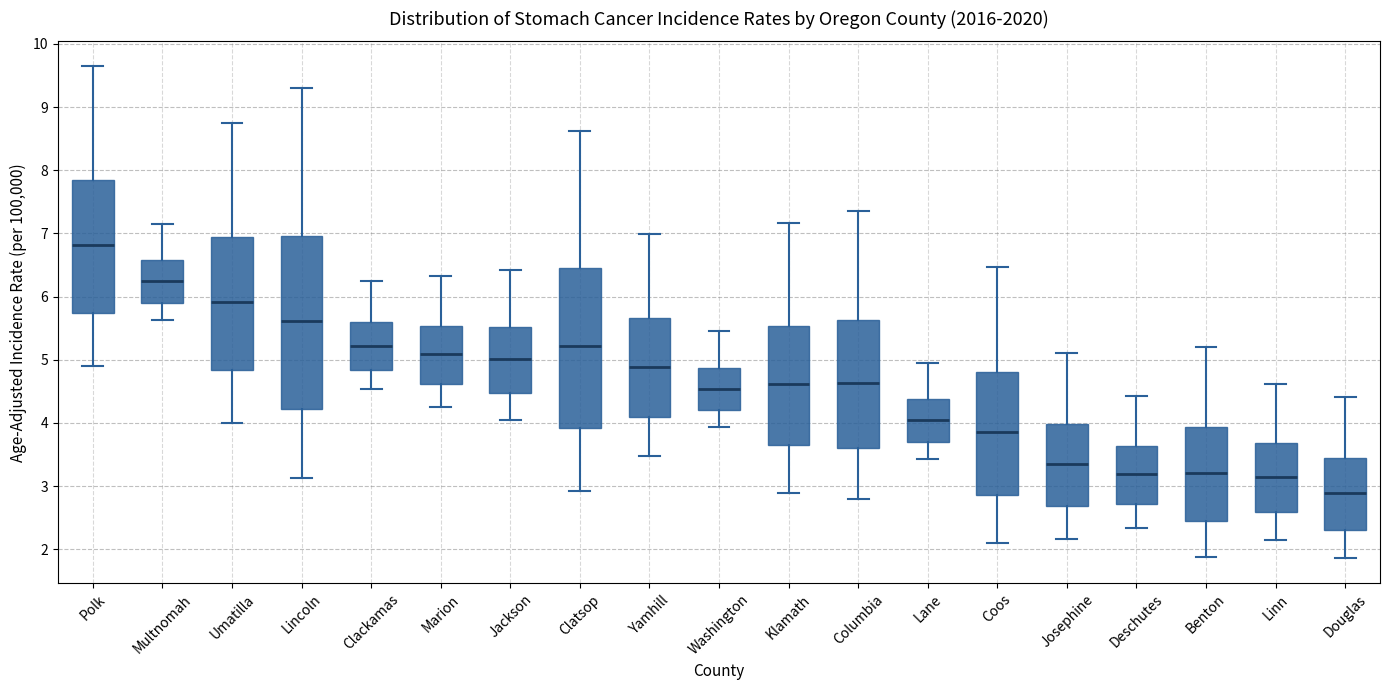

Reading left to right, transcribe this box plot: for each box, give where its median line is, the range the box spans, and where its two whiskers end, as read against the y-axis. The values are not printed on the chart, so give them approximately, as read against the axis.

Polk: median 6.8, box 5.7 to 7.8, whiskers 4.9 to 9.6
Multnomah: median 6.2, box 5.9 to 6.6, whiskers 5.6 to 7.2
Umatilla: median 5.9, box 4.8 to 6.9, whiskers 4.0 to 8.7
Lincoln: median 5.6, box 4.2 to 7.0, whiskers 3.1 to 9.3
Clackamas: median 5.2, box 4.8 to 5.6, whiskers 4.5 to 6.2
Marion: median 5.1, box 4.6 to 5.5, whiskers 4.2 to 6.3
Jackson: median 5.0, box 4.5 to 5.5, whiskers 4.1 to 6.4
Clatsop: median 5.2, box 3.9 to 6.5, whiskers 2.9 to 8.6
Yamhill: median 4.9, box 4.1 to 5.7, whiskers 3.5 to 7.0
Washington: median 4.5, box 4.2 to 4.9, whiskers 3.9 to 5.5
Klamath: median 4.6, box 3.6 to 5.5, whiskers 2.9 to 7.2
Columbia: median 4.6, box 3.6 to 5.6, whiskers 2.8 to 7.4
Lane: median 4.0, box 3.7 to 4.4, whiskers 3.4 to 5.0
Coos: median 3.9, box 2.9 to 4.8, whiskers 2.1 to 6.5
Josephine: median 3.4, box 2.7 to 4.0, whiskers 2.2 to 5.1
Deschutes: median 3.2, box 2.7 to 3.6, whiskers 2.3 to 4.4
Benton: median 3.2, box 2.5 to 3.9, whiskers 1.9 to 5.2
Linn: median 3.1, box 2.6 to 3.7, whiskers 2.2 to 4.6
Douglas: median 2.9, box 2.3 to 3.4, whiskers 1.9 to 4.4